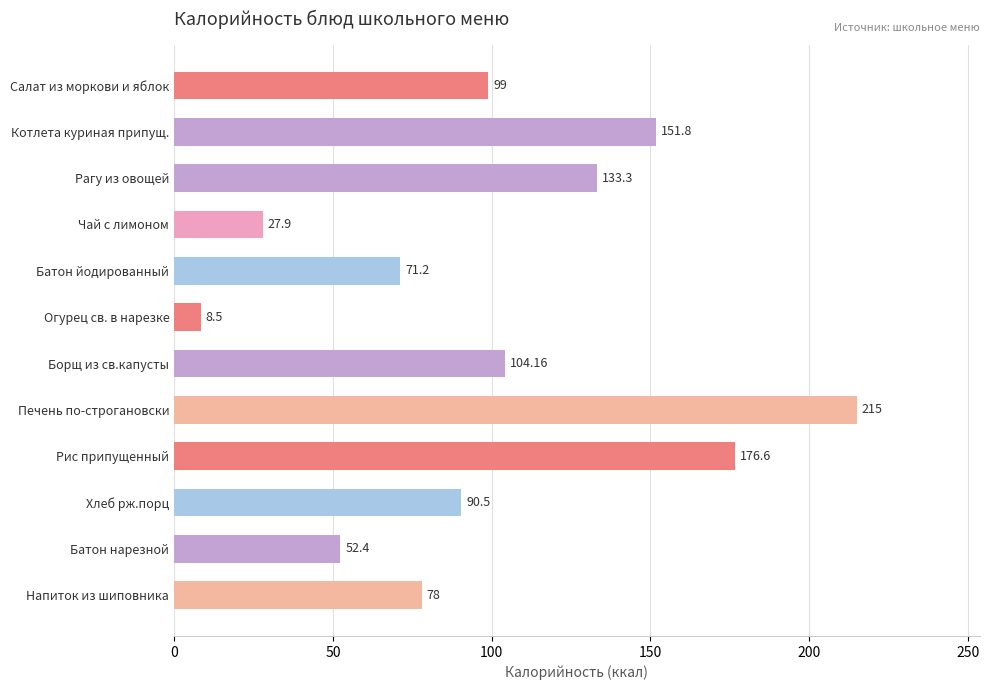

Which label corresponds to the largest value in the chart?

Печень по-строгановски